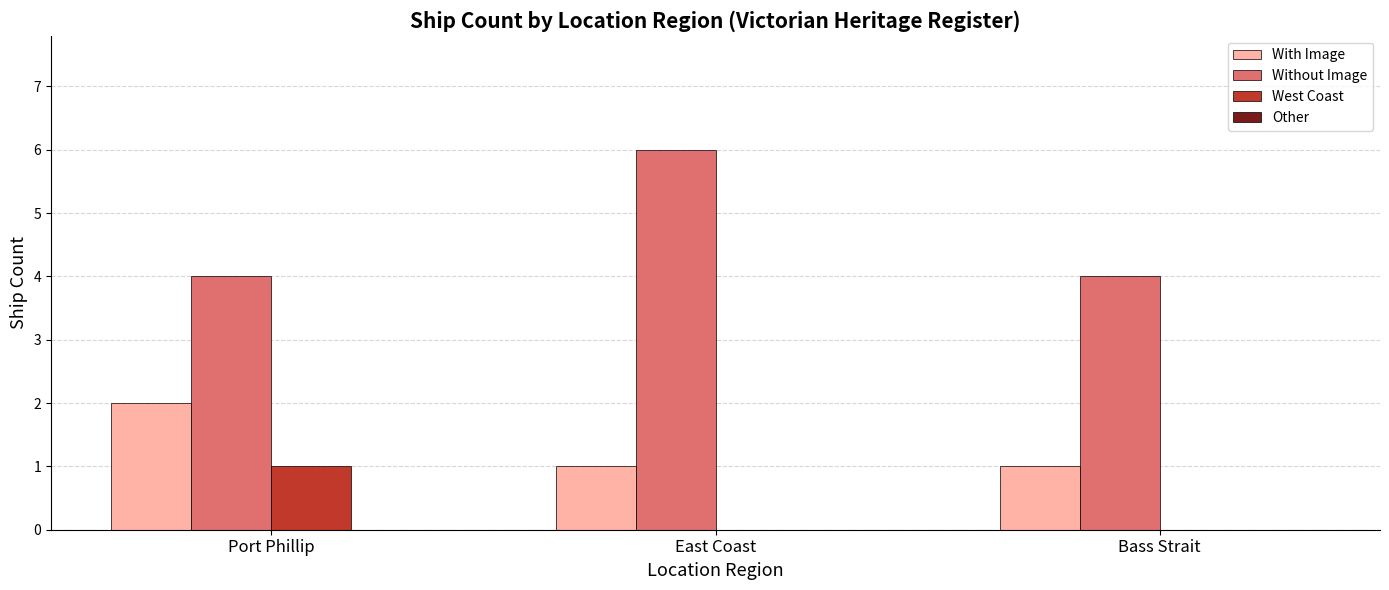

How many distinct data groups are displayed?

3